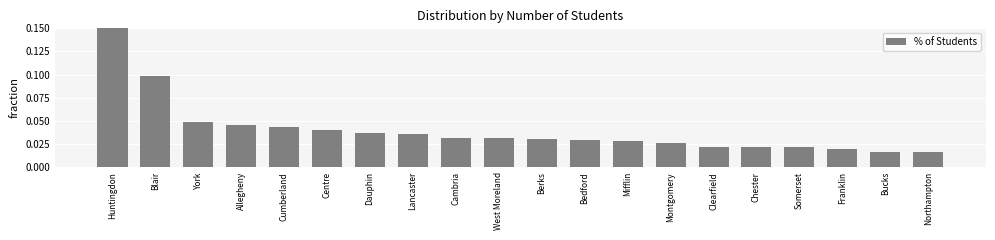

Which label corresponds to the largest value in the chart?

Huntingdon